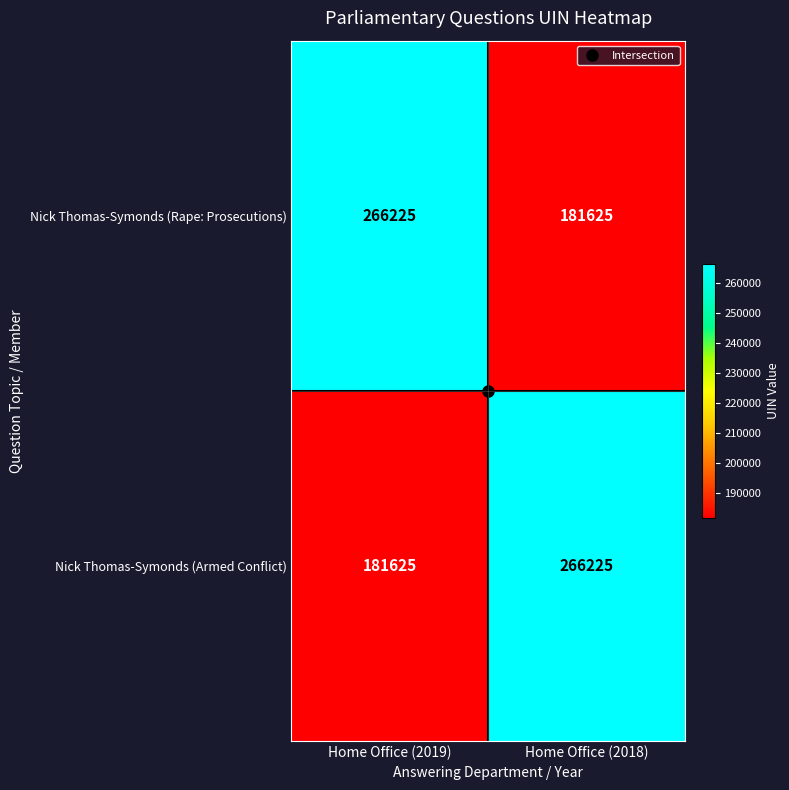

What is the difference between the maximum and minimum values in the Nick Thomas-Symonds (Armed Conflict) series?

84600